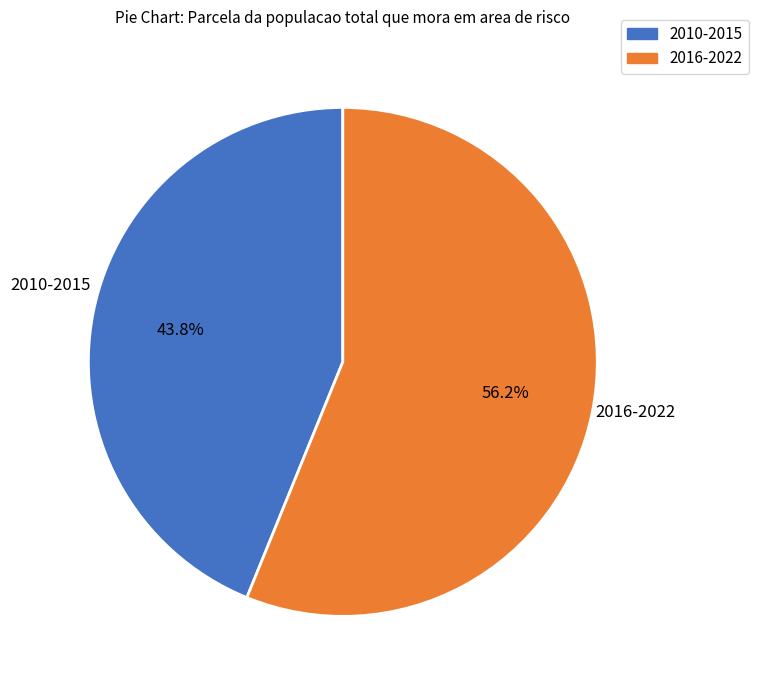

Does any single category account for the majority?

Yes